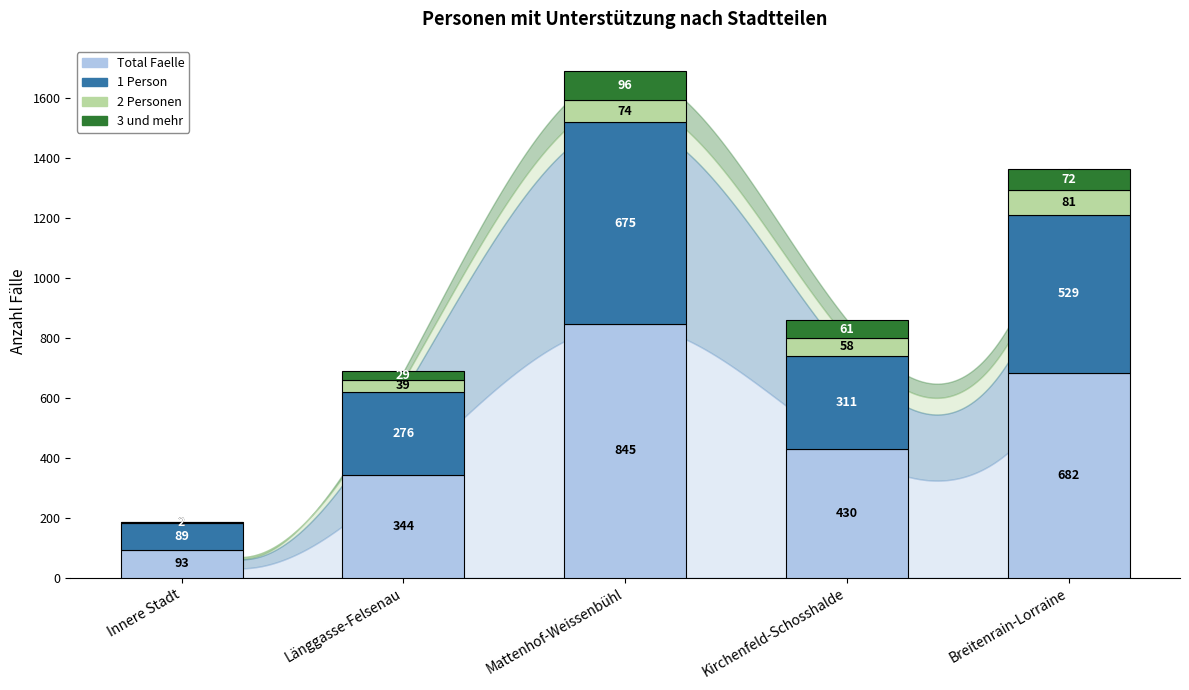

What is the highest value of the Total Faelle series?

845